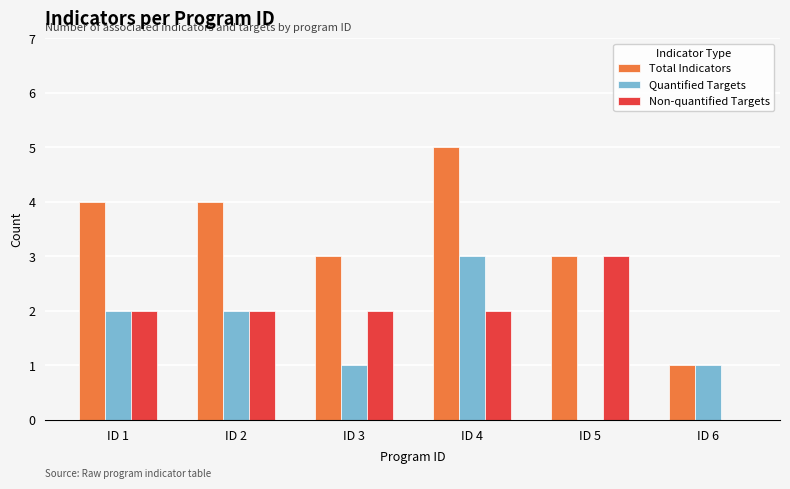

What is the spread (max minus min) of values at ID 1?

2